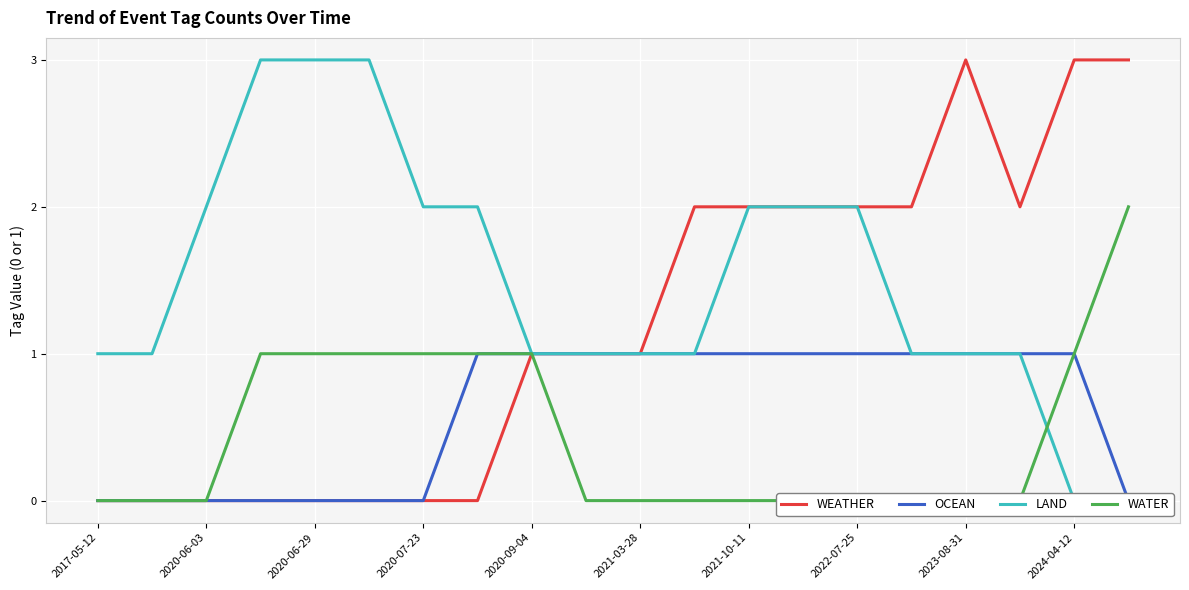

What position from the left is 17?

18